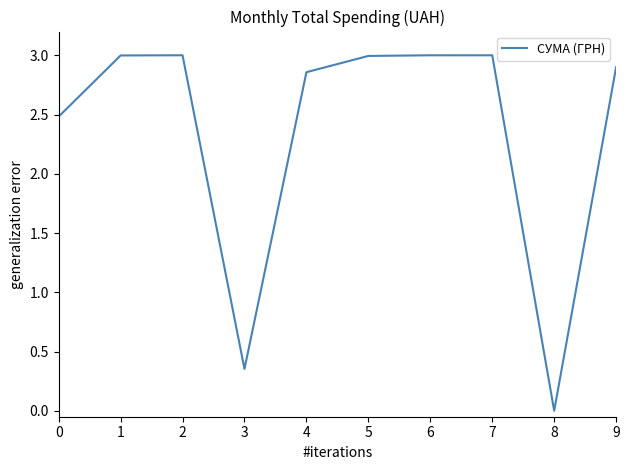

What is the change in value from 3 to 5?

+2.6